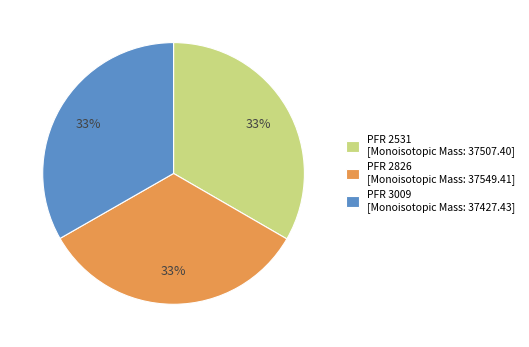

Is it true that PFR 3009 is 33% of the pie?

True